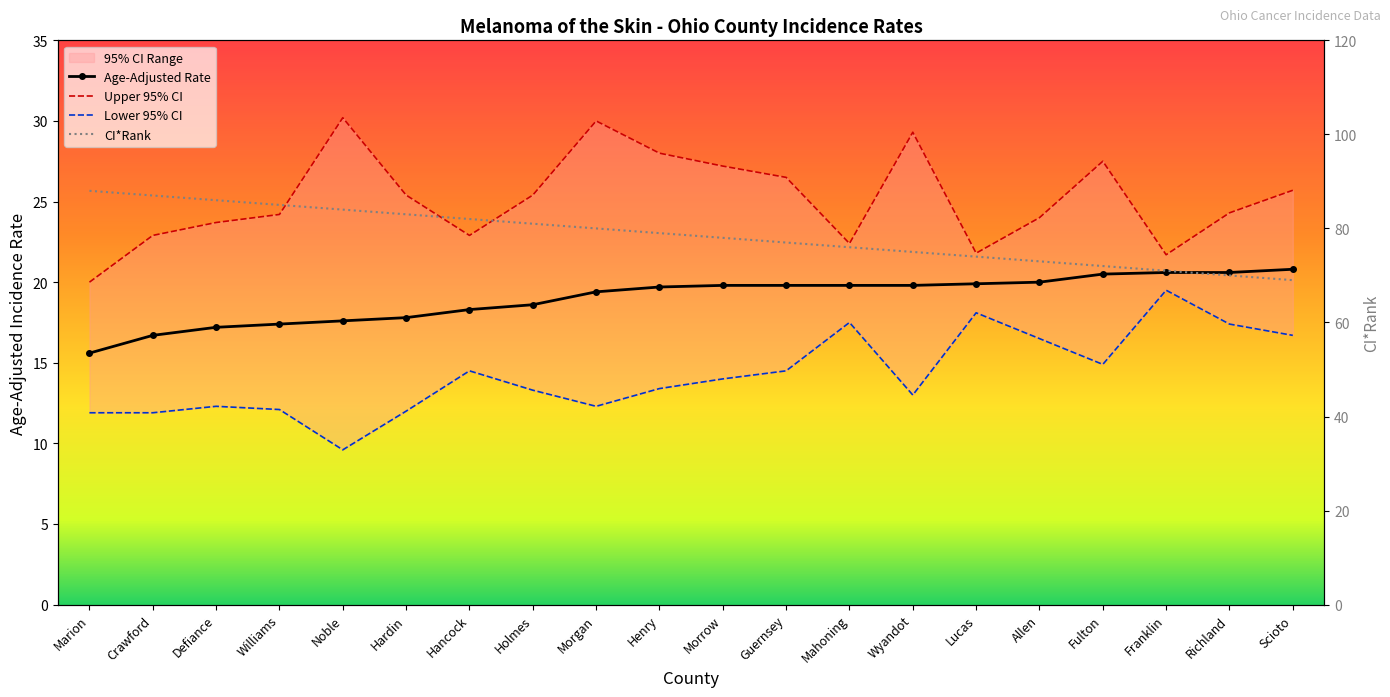

True or false: CI*Rank and Upper 95% CI cross at least once.

False